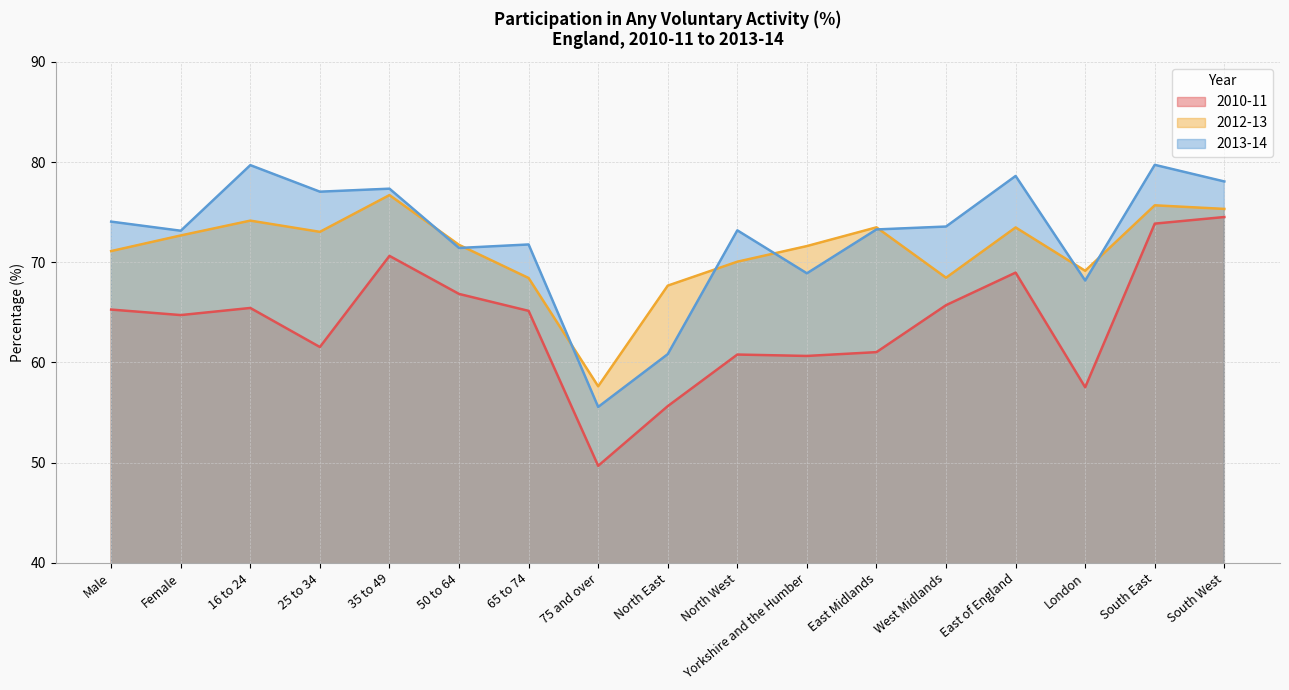

What is the difference between the second highest and minimum values in the 2013-14 series?

24.1